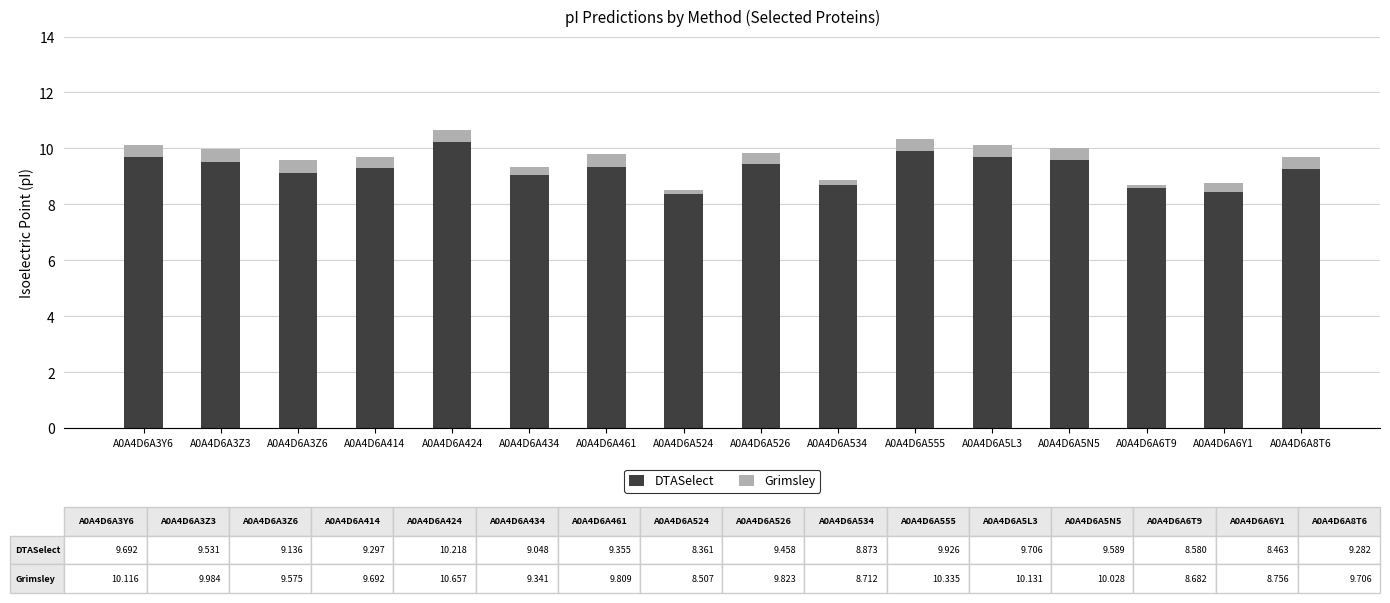

Reading left to right, list all the values displayed in this chart.

DTASelect: A0A4D6A3Y6=9.7	A0A4D6A3Z3=9.5	A0A4D6A3Z6=9.1	A0A4D6A414=9.3	A0A4D6A424=10.2	A0A4D6A434=9.0	A0A4D6A461=9.4	A0A4D6A524=8.4	A0A4D6A526=9.5	A0A4D6A534=8.9	A0A4D6A555=9.9	A0A4D6A5L3=9.7	A0A4D6A5N5=9.6	A0A4D6A6T9=8.6	A0A4D6A6Y1=8.5	A0A4D6A8T6=9.3
Grimsley: A0A4D6A3Y6=0.4	A0A4D6A3Z3=0.5	A0A4D6A3Z6=0.4	A0A4D6A414=0.4	A0A4D6A424=0.4	A0A4D6A434=0.3	A0A4D6A461=0.5	A0A4D6A524=0.1	A0A4D6A526=0.4	A0A4D6A534=-0.2	A0A4D6A555=0.4	A0A4D6A5L3=0.4	A0A4D6A5N5=0.4	A0A4D6A6T9=0.1	A0A4D6A6Y1=0.3	A0A4D6A8T6=0.4